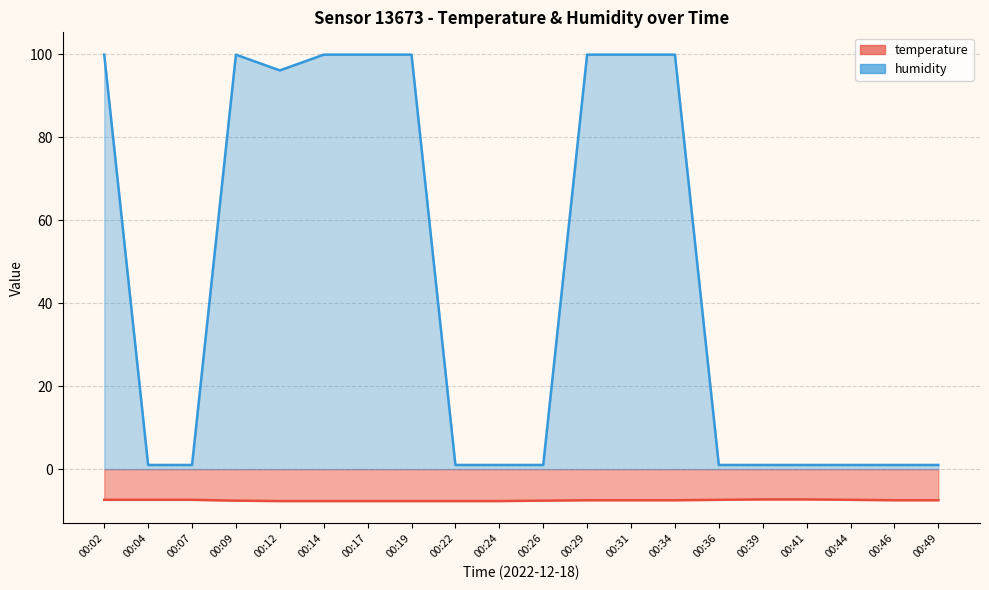

Is it true that humidity equals 0.7 at 00:44?

False